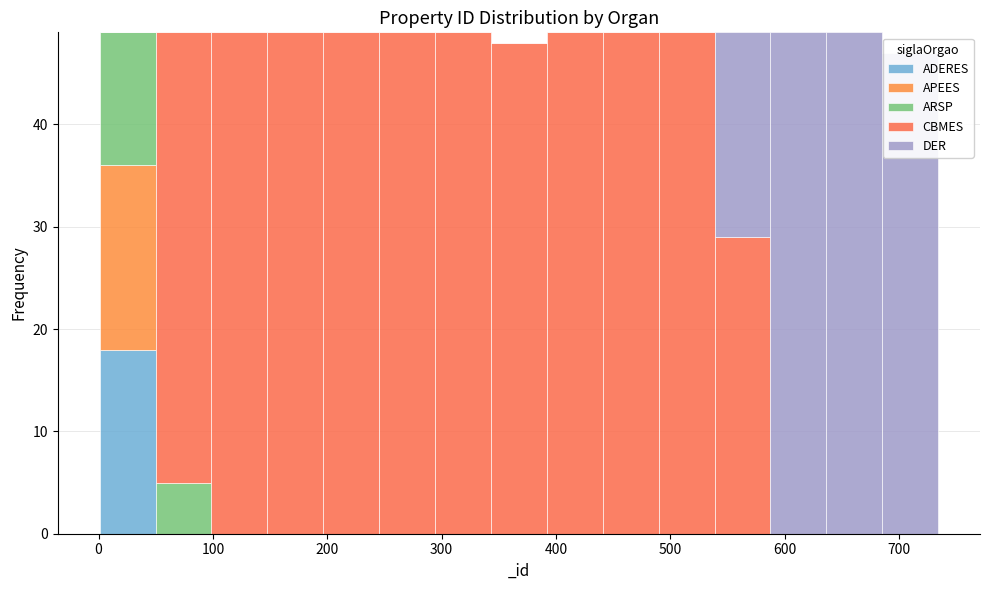

Reading left to right, transcribe this chart: for each stacked bar, give the range it covers on the x-axis and its total height. Neither the bar edges nor the heights are printed on the chart, so give them approximately, as read against the axes.

0 to 50: 49
50 to 100: 49
100 to 150: 49
150 to 200: 49
200 to 250: 49
250 to 290: 49
290 to 340: 49
340 to 390: 48
390 to 440: 49
440 to 490: 49
490 to 540: 49
540 to 590: 49
590 to 640: 49
640 to 690: 49
690 to 730: 47